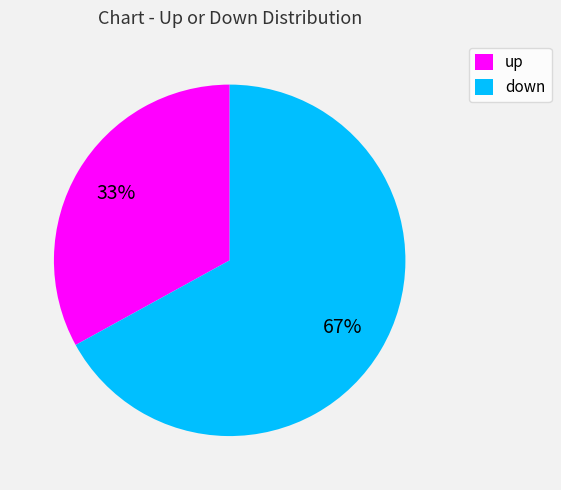

To the nearest percent, what portion does up represent?

33%